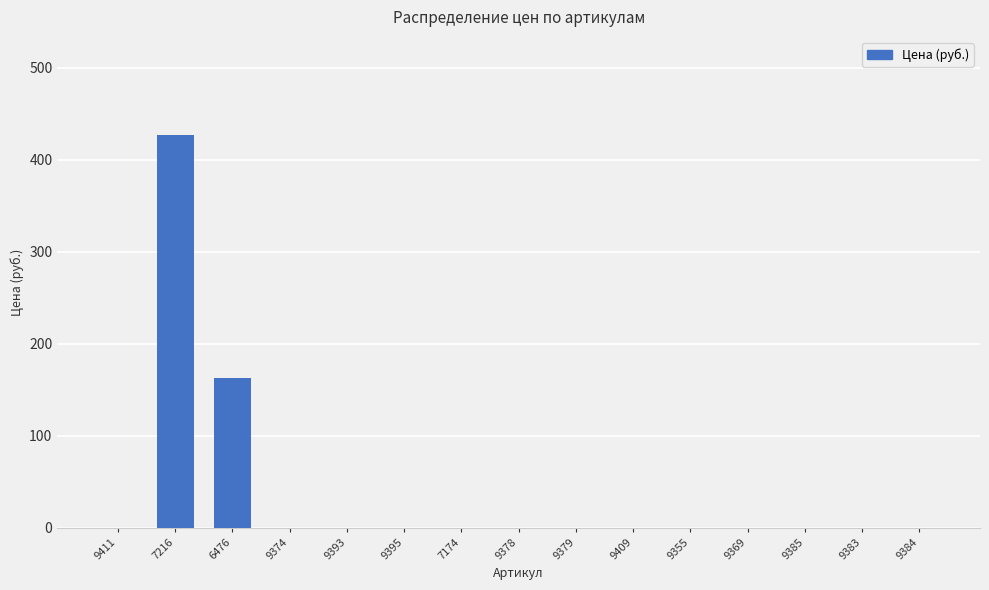

Reading left to right, what are all the values shown in this chart?

9411=0	7216=427	6476=163	9374=0	9393=0	9395=0	7174=0	9378=0	9379=0	9409=0	9355=0	9369=0	9385=0	9383=0	9384=0